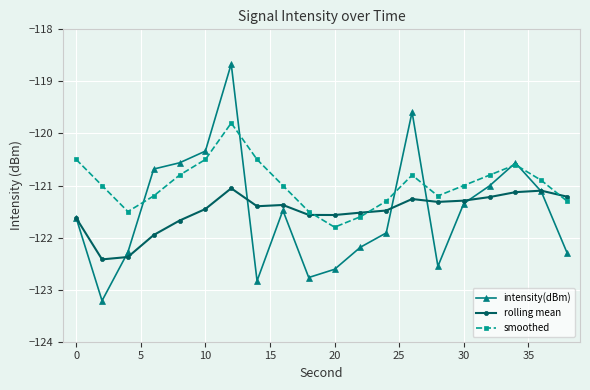

Count the number of data series in this chart.

3